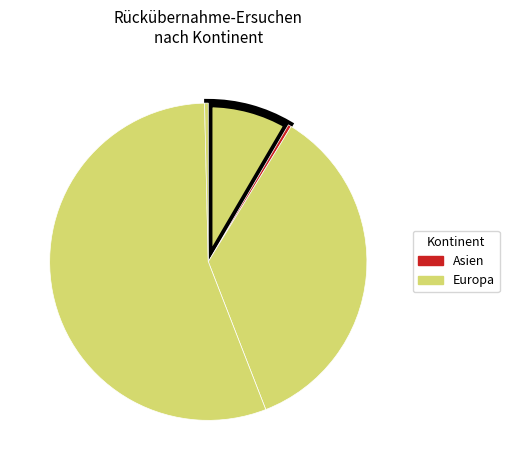

How many slices are in this pie chart?

5